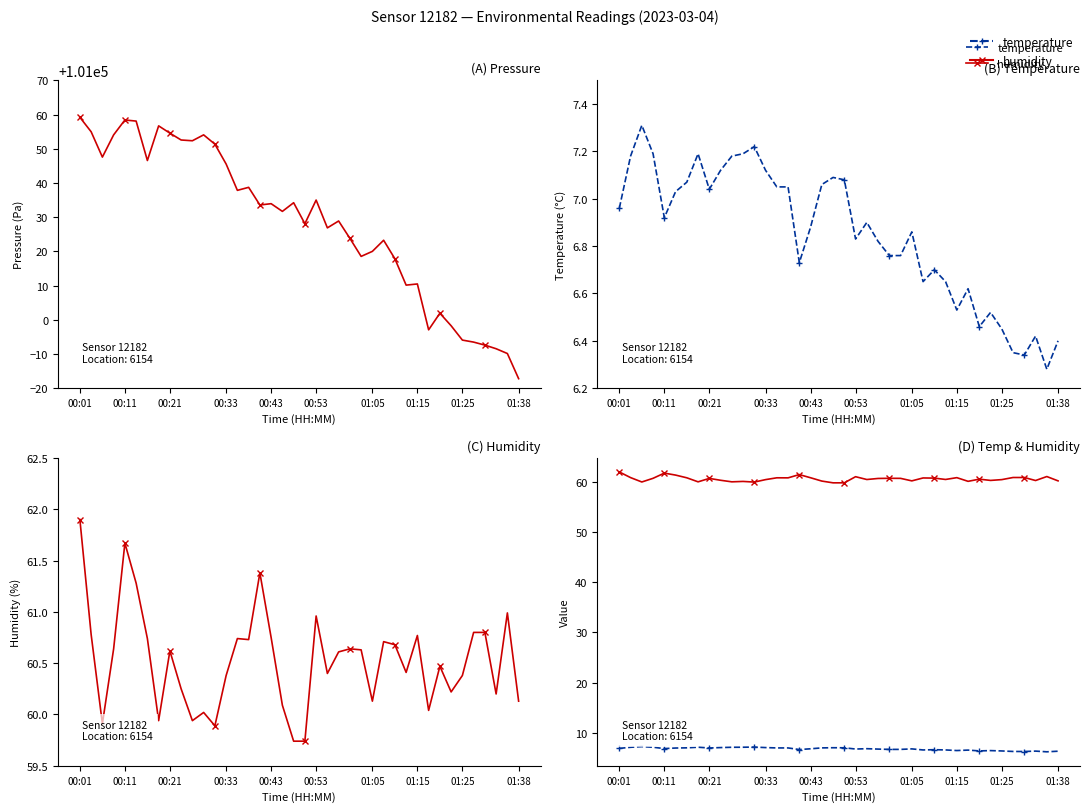

Rank the series at 00:01 from lowest to highest value.

temperature, humidity, pressure